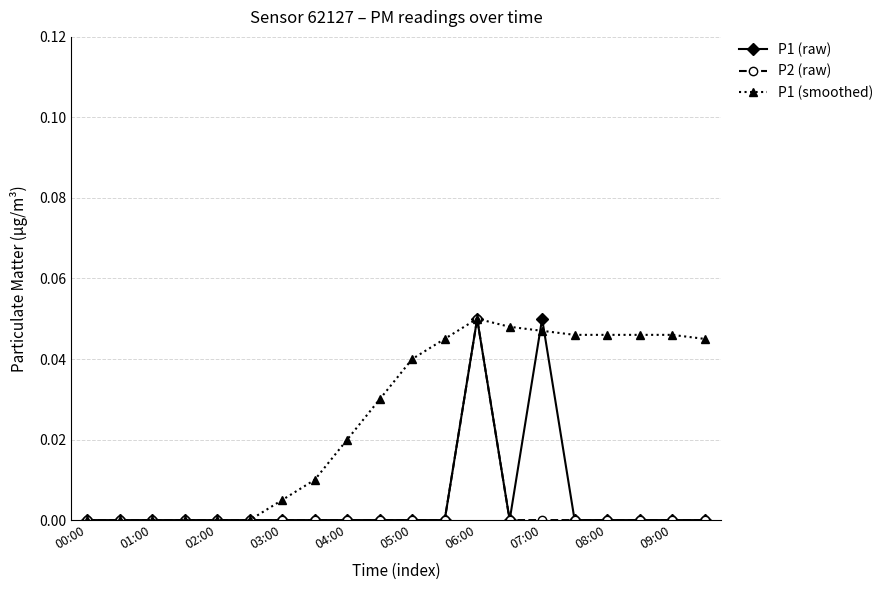

Which series has the largest total across all categories?

P1 (smoothed)